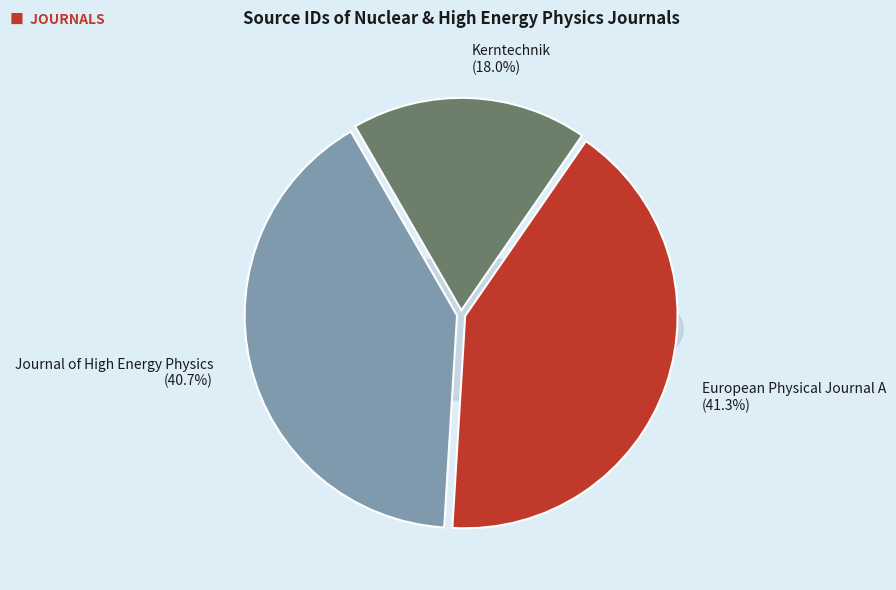

Does European Physical Journal A represent more than half of the total?

No